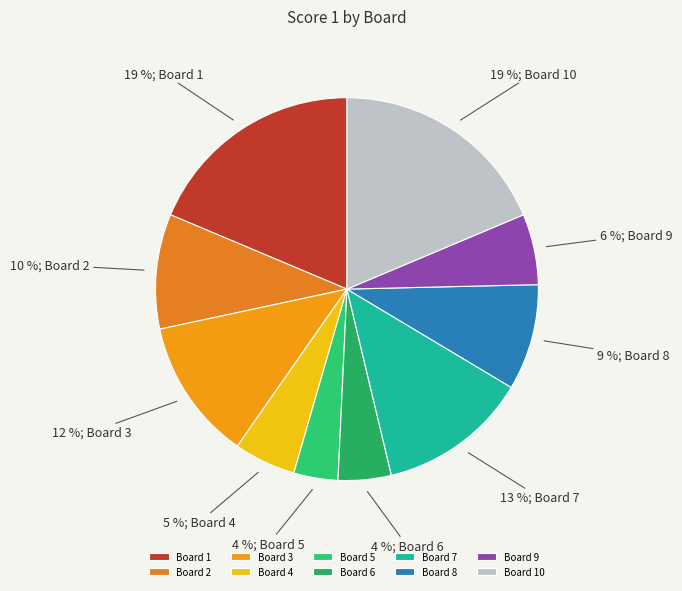

How many segments does this pie chart have?

10